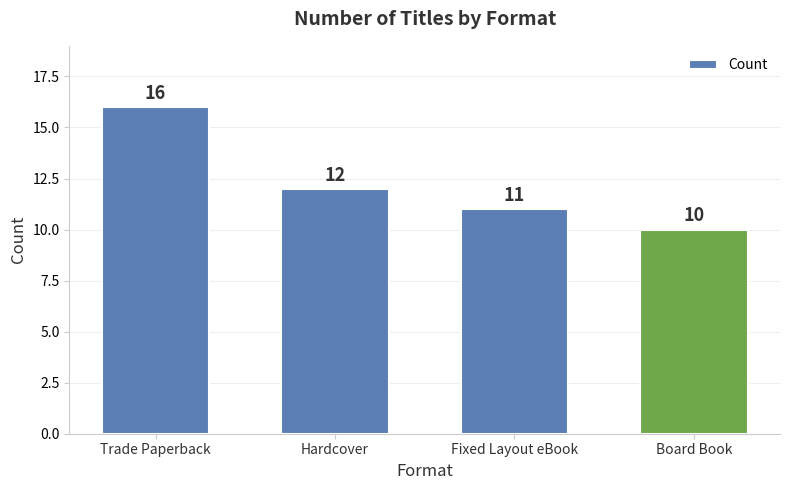

What is the sum of all values?

49